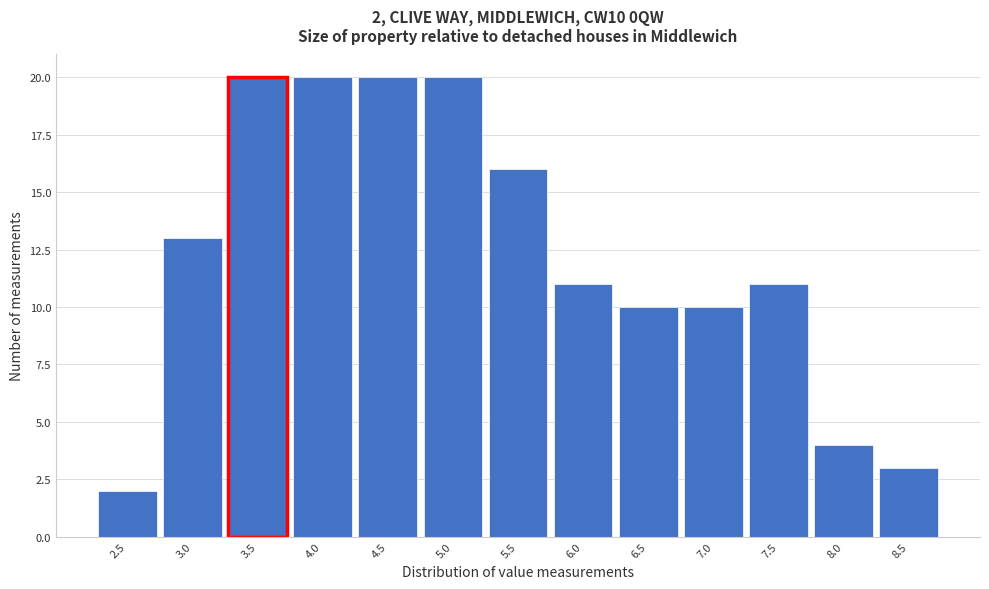

Reading left to right, what are all the values shown in this chart?

2.5=2	3.0=13	3.5=20	4.0=20	4.5=20	5.0=20	5.5=16	6.0=11	6.5=10	7.0=10	7.5=11	8.0=4	8.5=3